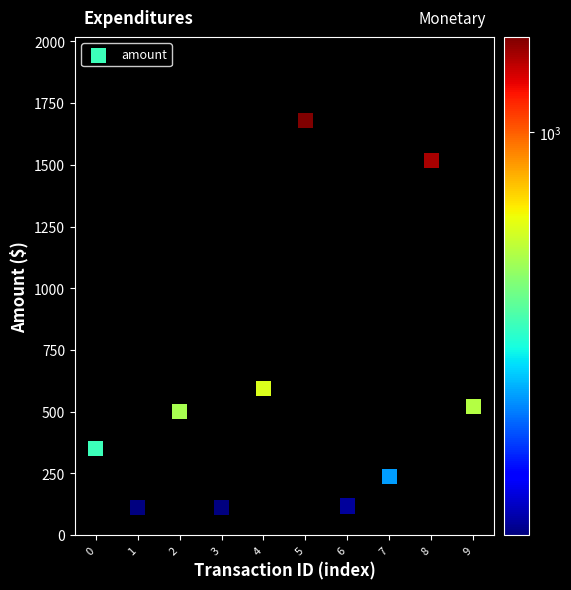

What Y value in the scatter plot is closest to 895?

593.0